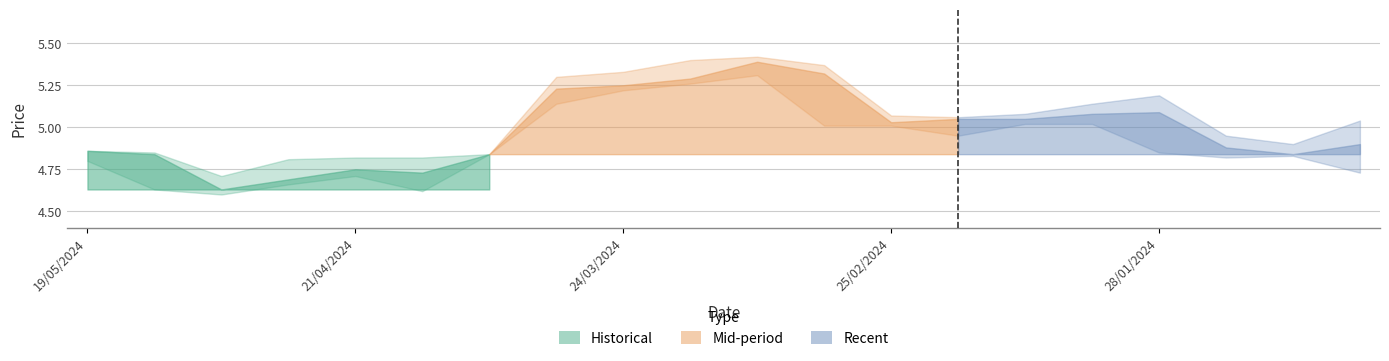

What is the difference between the highest and lowest values at 14/01/2024?

0.1